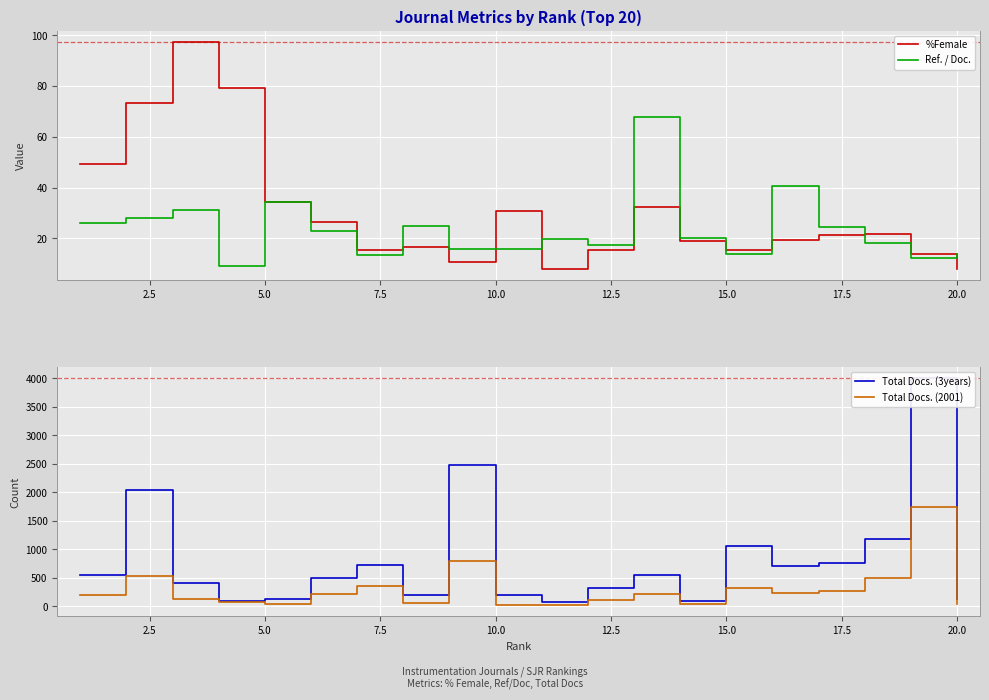

What is the average value of the Total Docs. (3years) series?

807.2